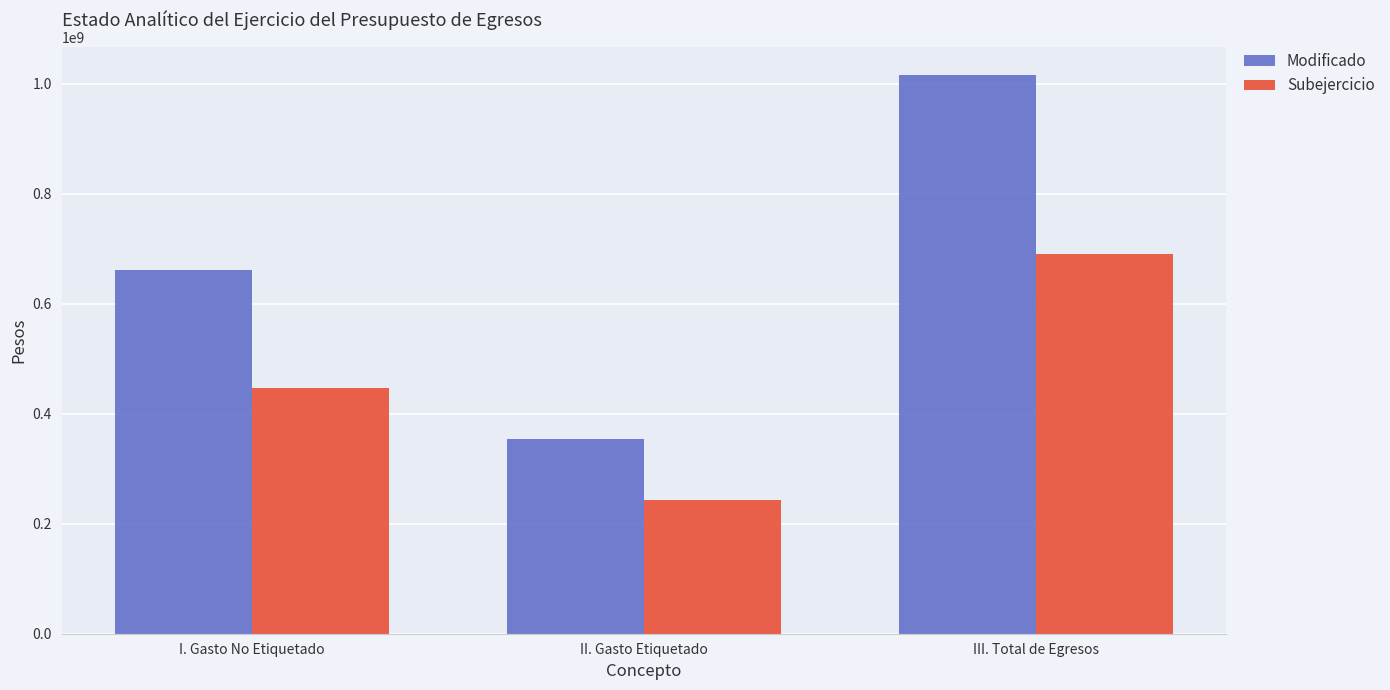

How many data points does each series have?

3